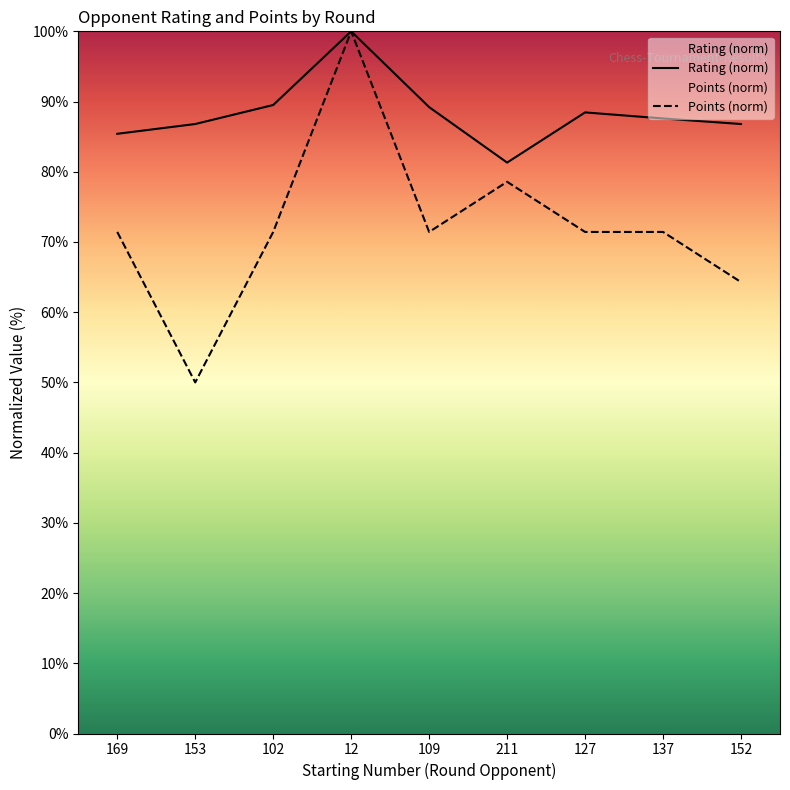

How many lines are shown in the chart?

2